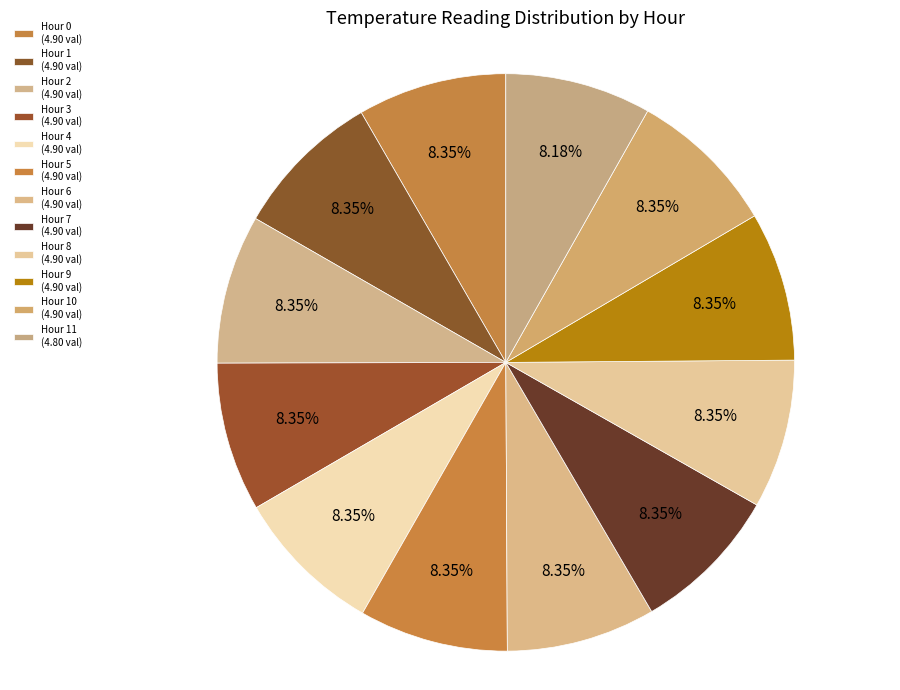

What is the largest slice in the pie chart?

Hour 0